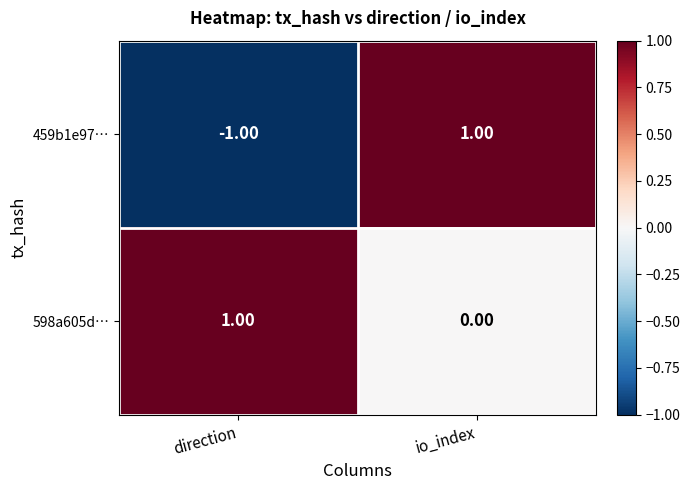

Rank the series by their average value, from lowest to highest.

459b1e97…, 598a605d…